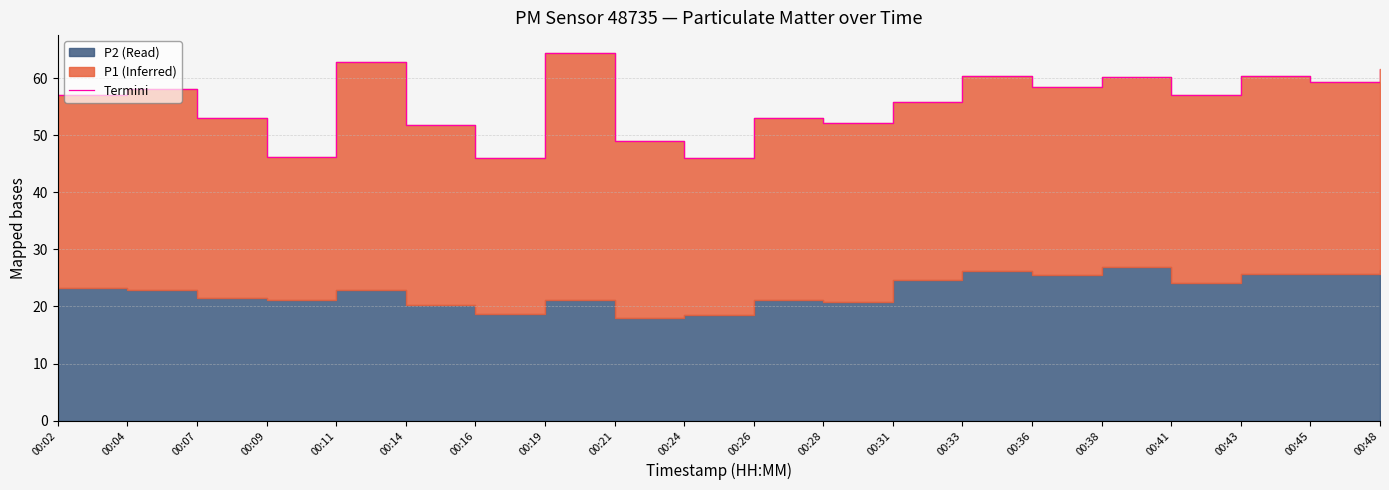

How many interior local peaks (higher than both neighbors) does the data have?

7